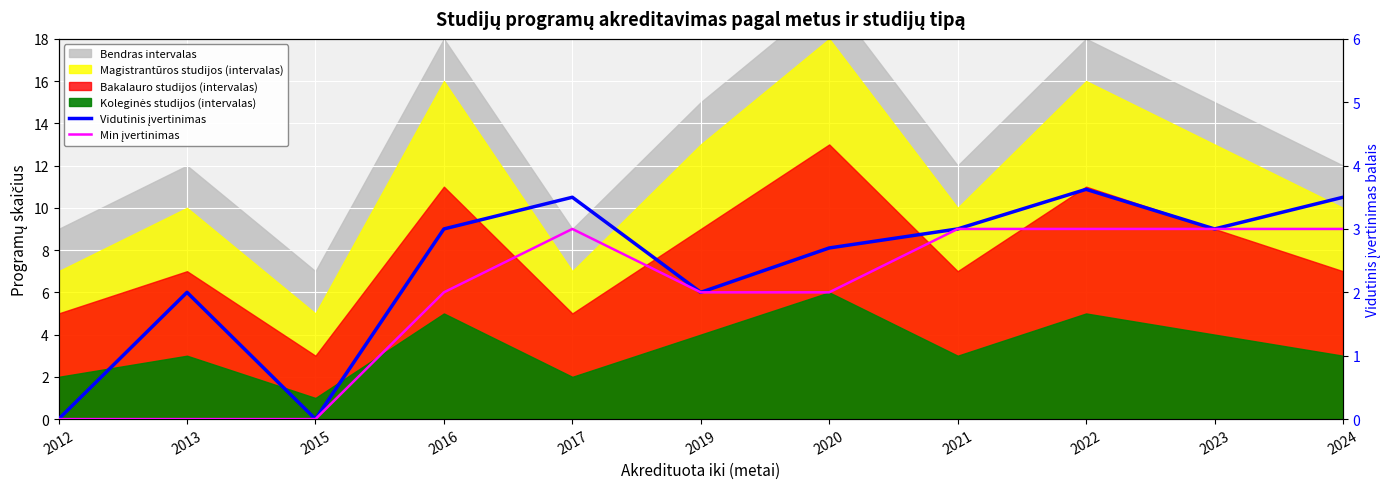

How many lines are shown in the chart?

2